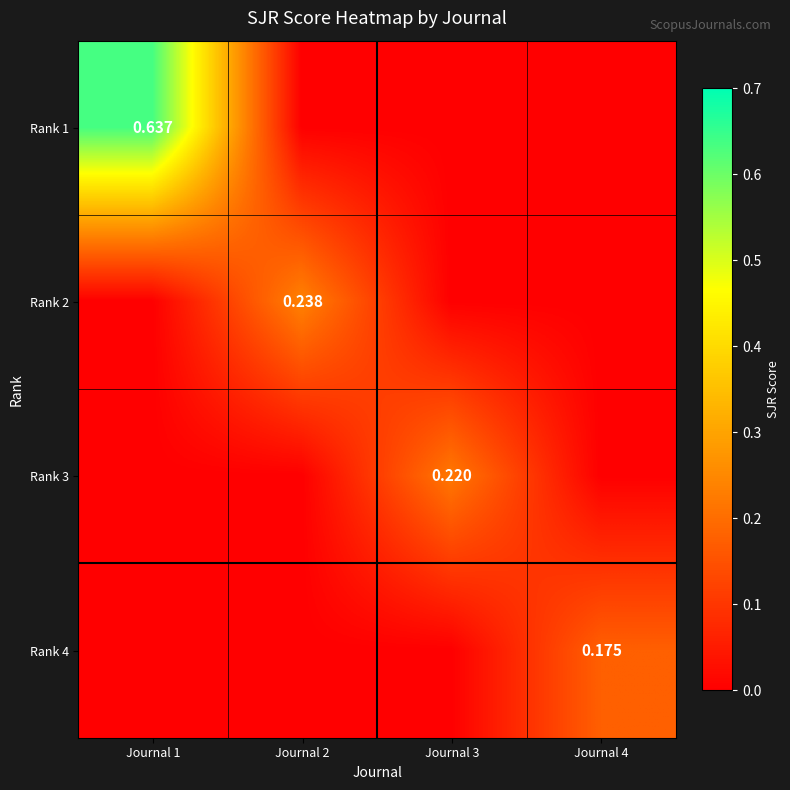

Is the value of Rank 2 at Journal 2 greater than the value of Rank 3 at Journal 3?

Yes